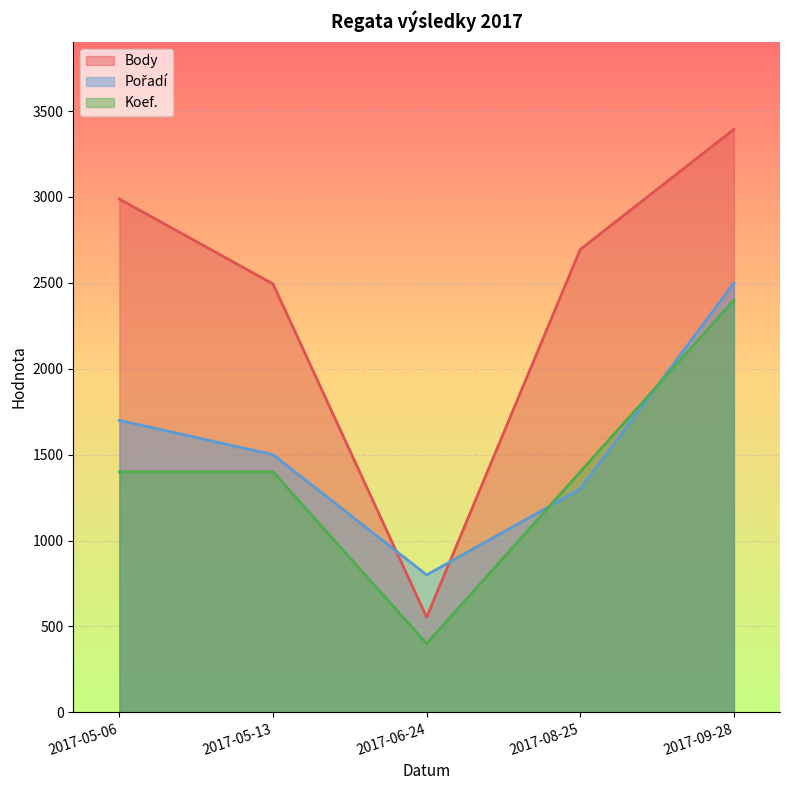

Which has a higher value, 2017-05-13 or 2017-05-06?

2017-05-06